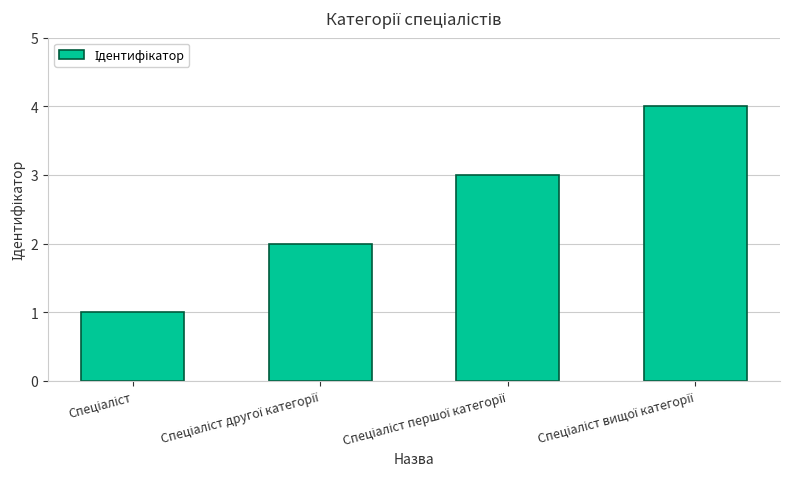

What is the difference between the maximum and minimum values?

3